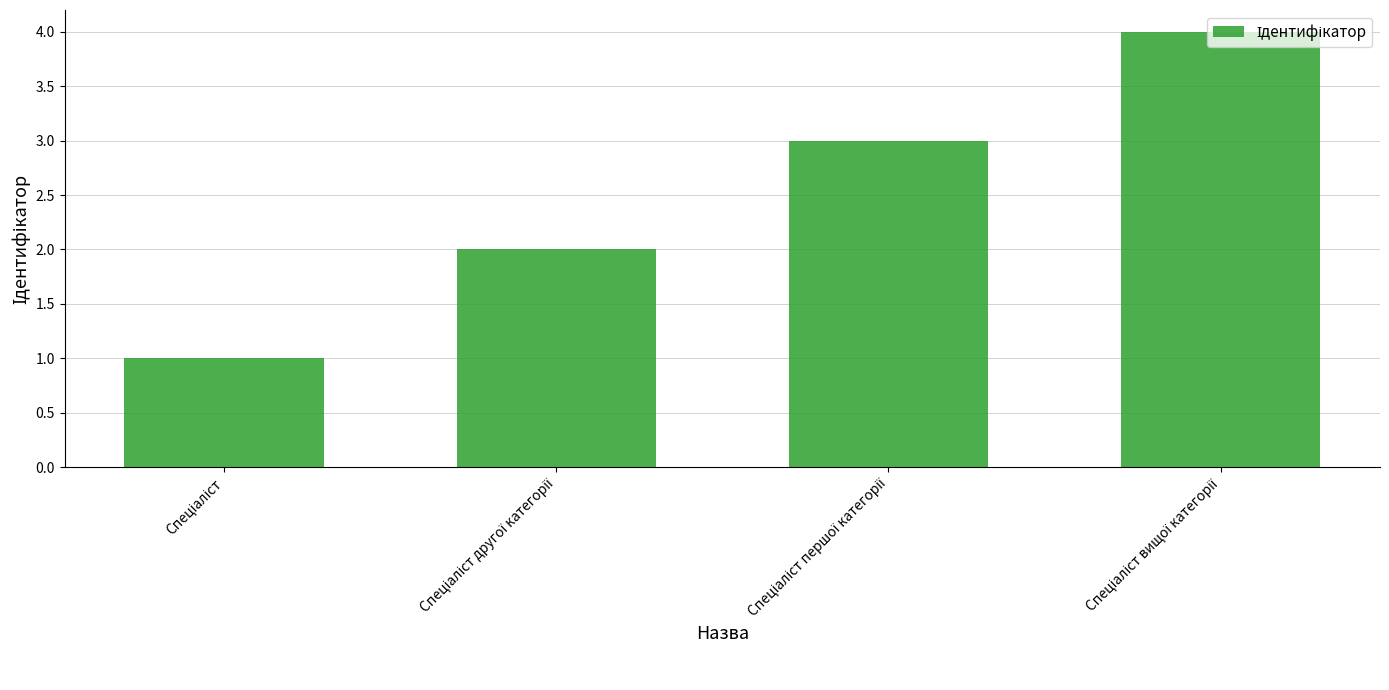

What is the smallest value displayed?

1